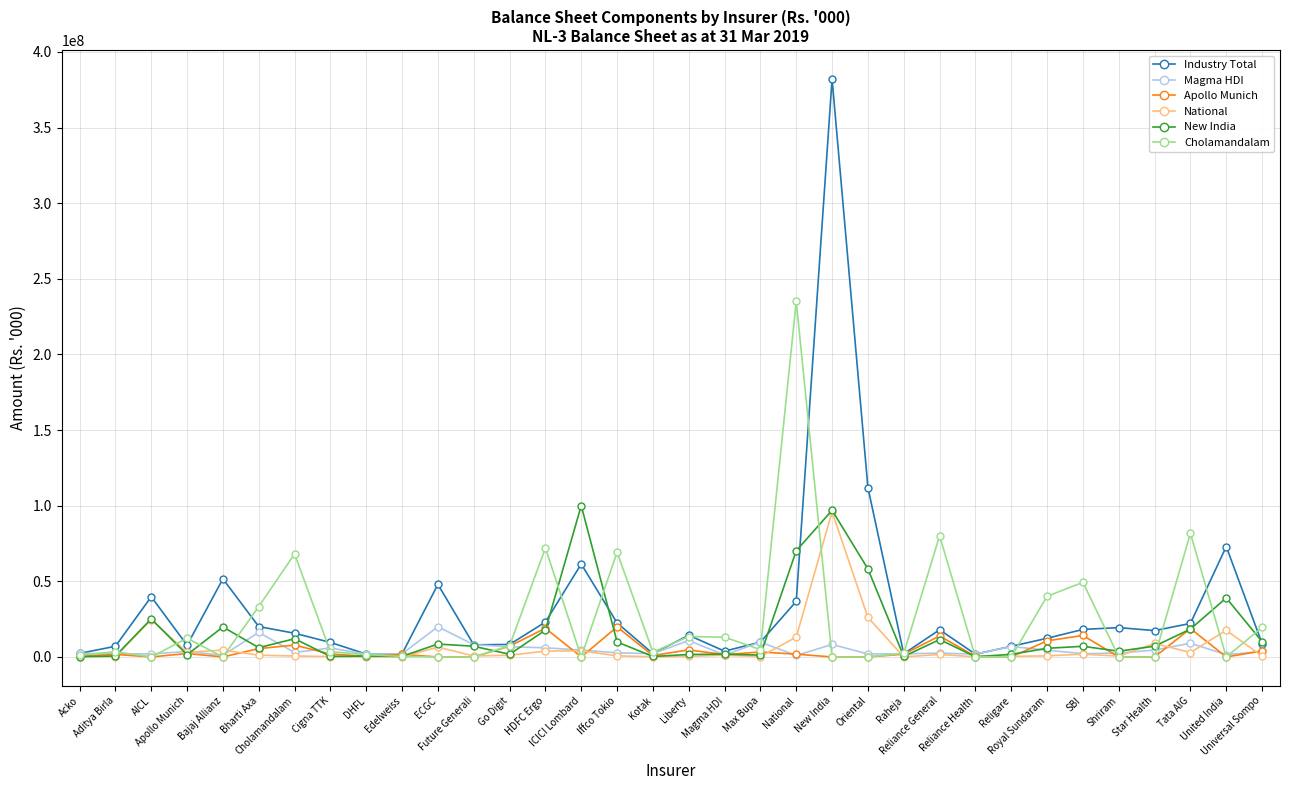

What is the maximum value shown in the chart?

382057125.0